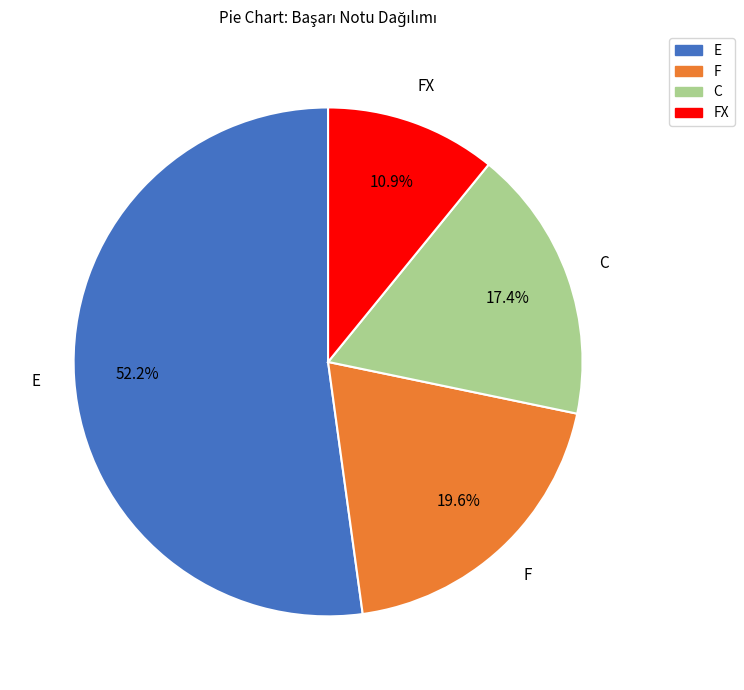

Count the number of slices in the pie.

4